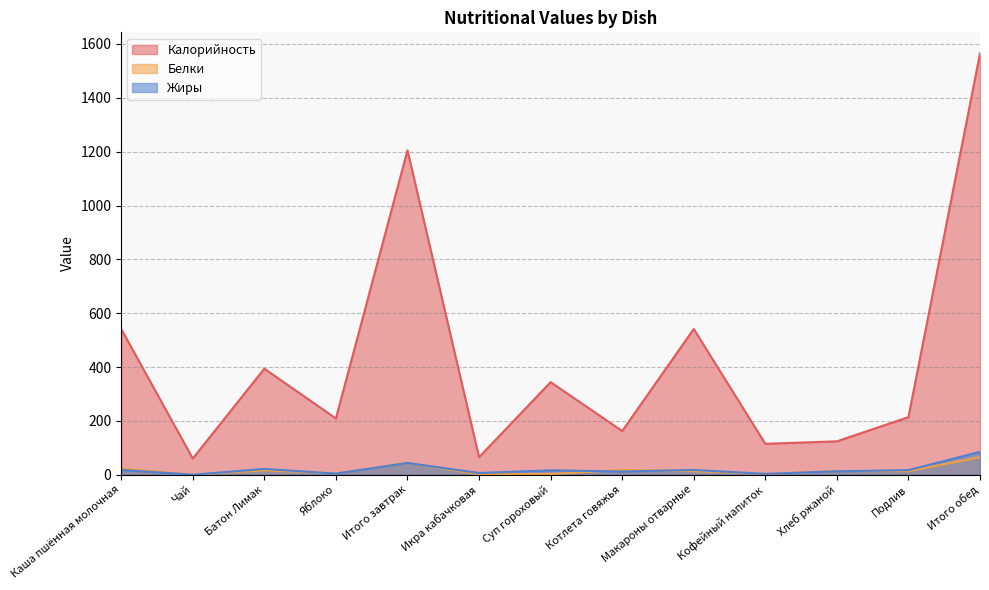

The Белки series shows 0.1 at Чай. True or false?

False